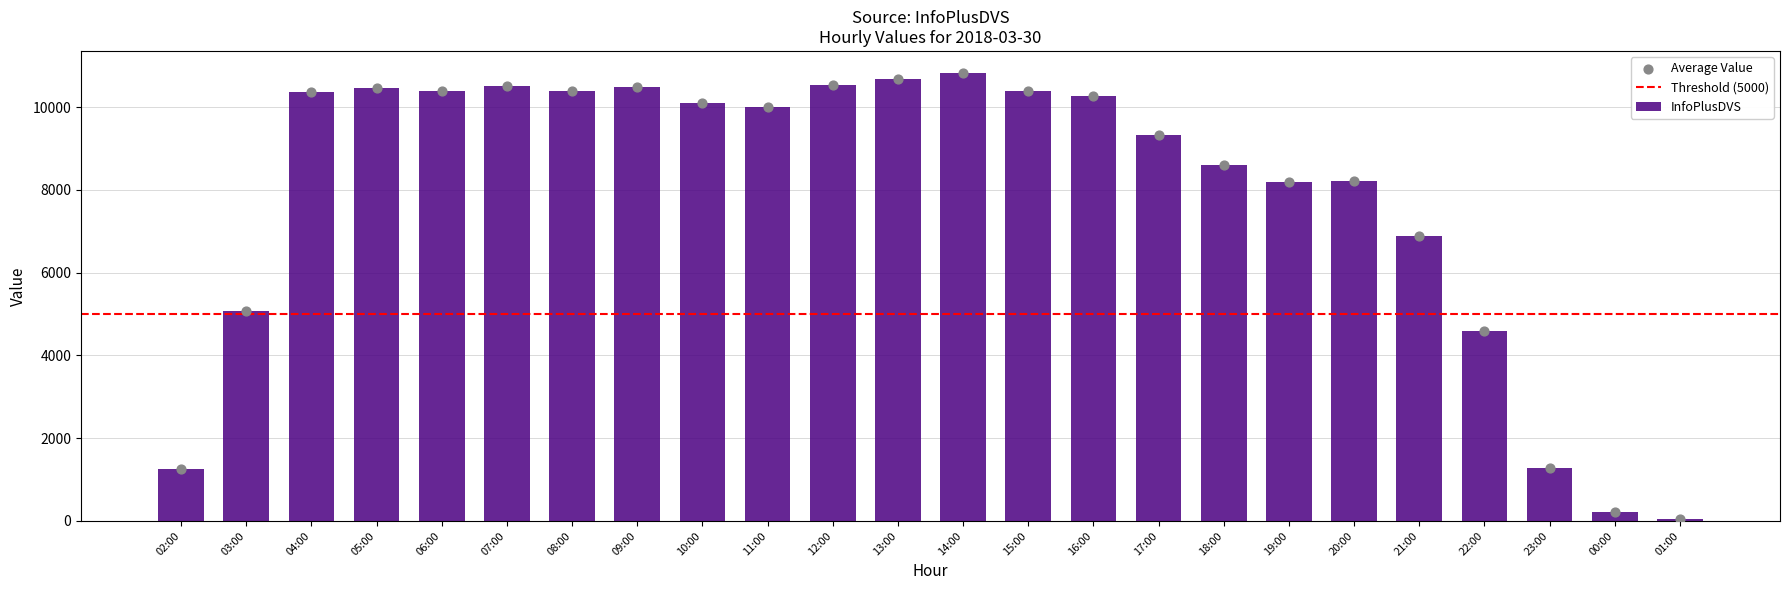

What is the change in value from 07:00 to 18:00?

-1902